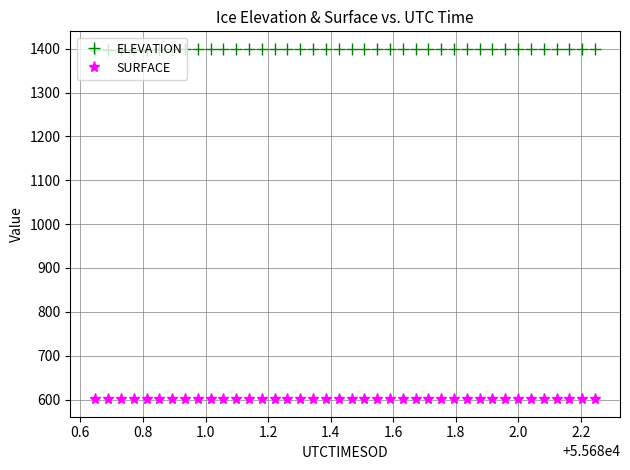

What is the value of the SURFACE point at the 12th from the left?

600.7